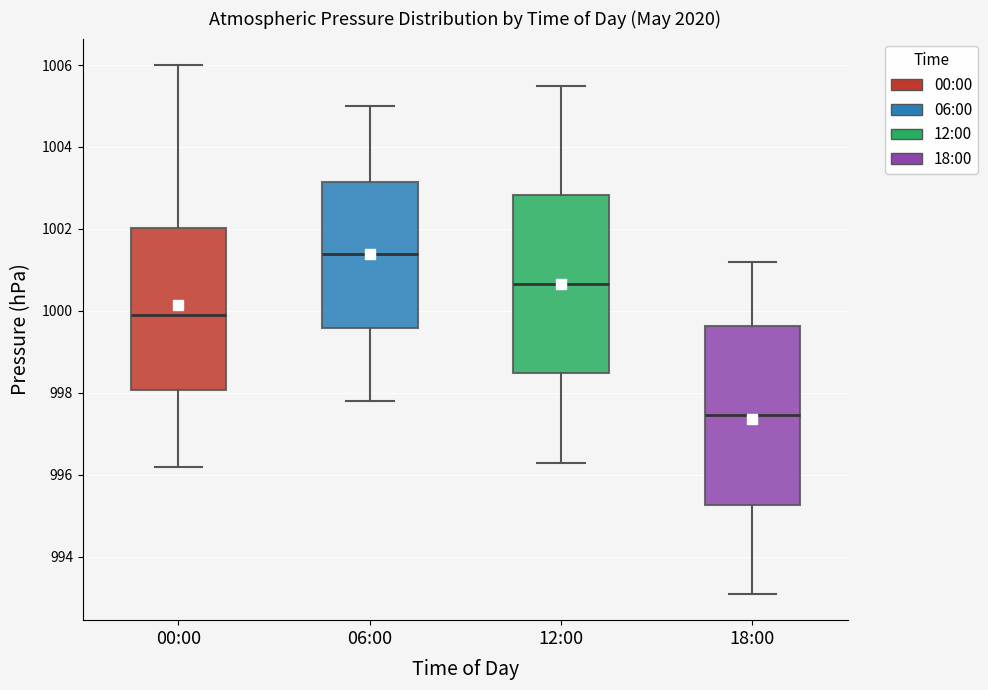

Which box has the lowest median line?

18:00